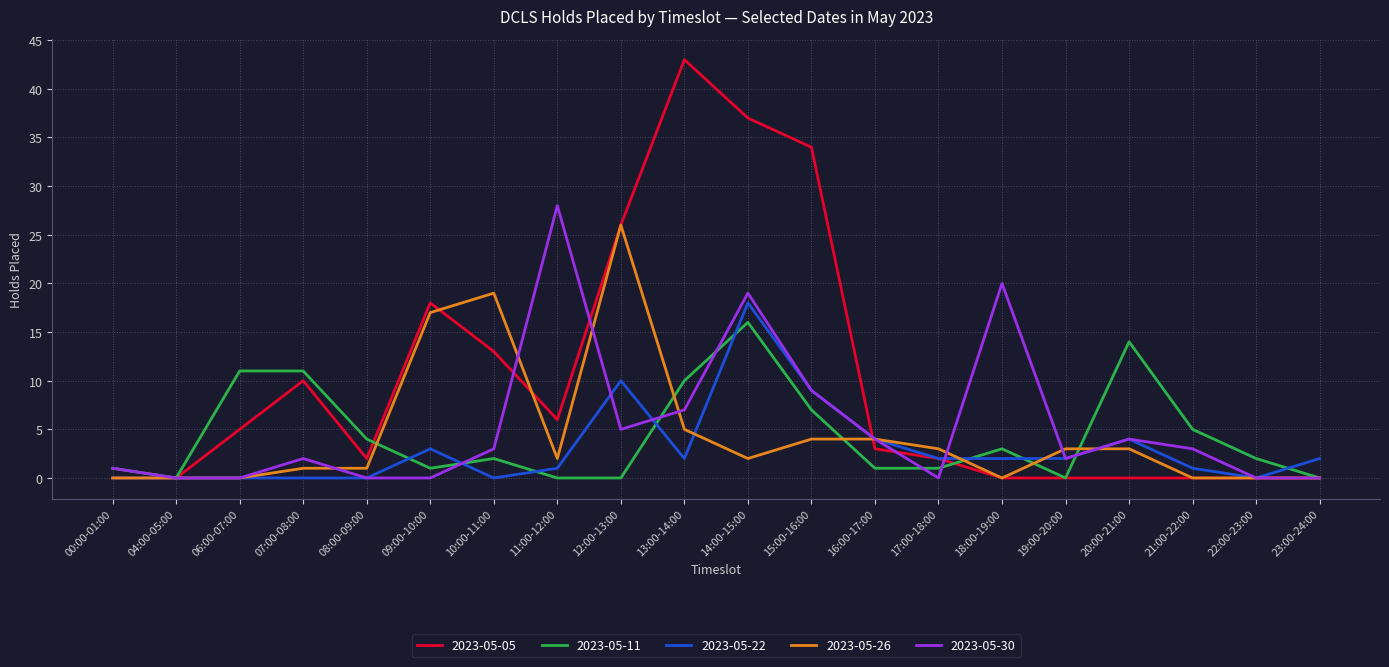

True or false: 2023-05-26 and 2023-05-11 cross at least once.

True